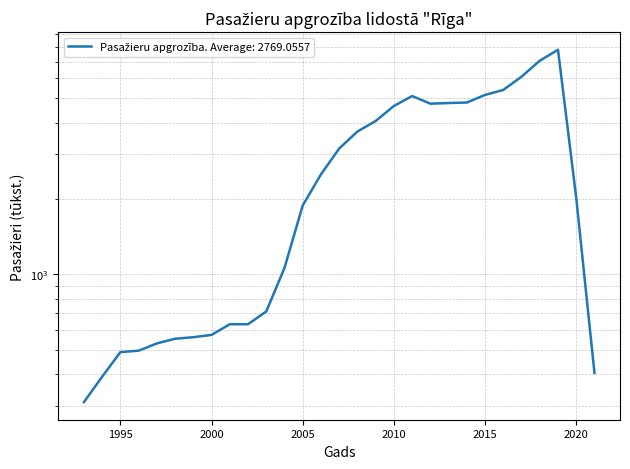

Reading left to right, extract all data points from this chart.

310.6	392.0	490.6	497.1	531.2	554.6	562.4	574.4	633.3	633.3	711.8	1060.4	1877.5	2494.8	3160.5	3691.1	4064.8	4663.6	5105.8	4762.3	4790.1	4811.9	5160.8	5400.7	6096.6	7055.7	7797.4	2011.3	405.8